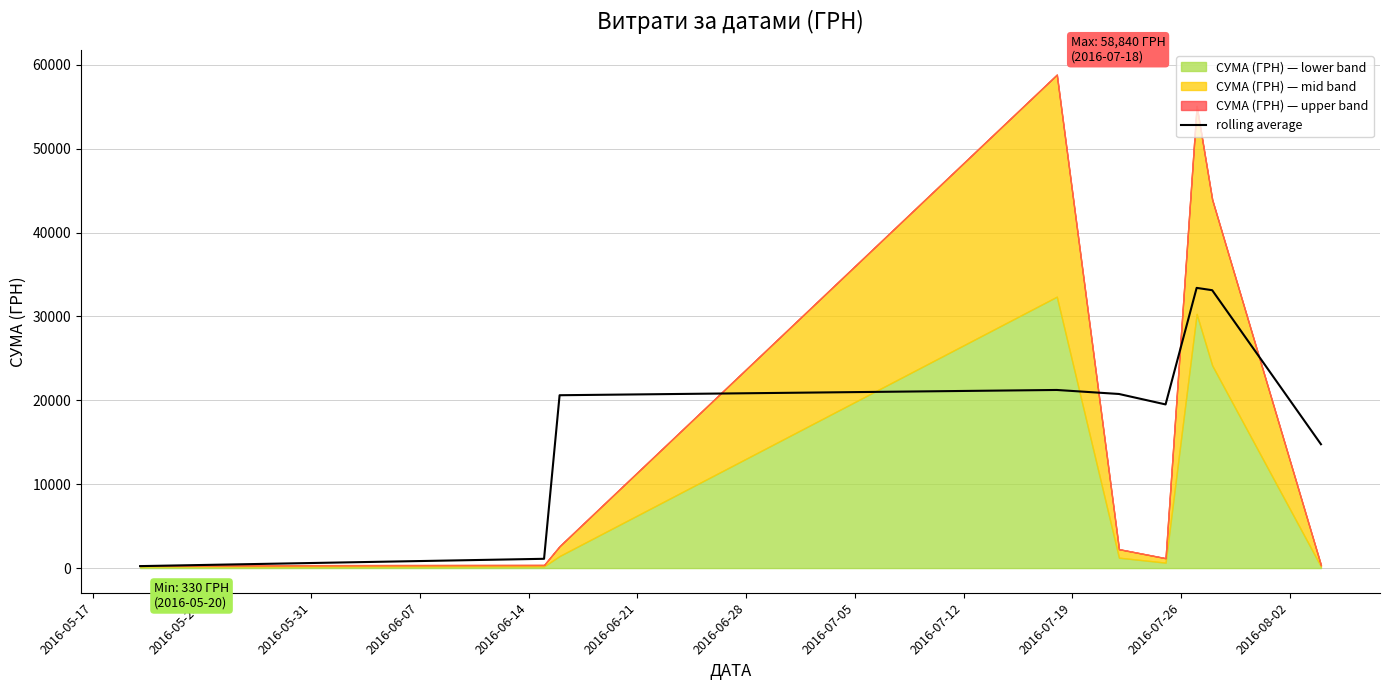

What is the value of the 1st point from the left?

233.5